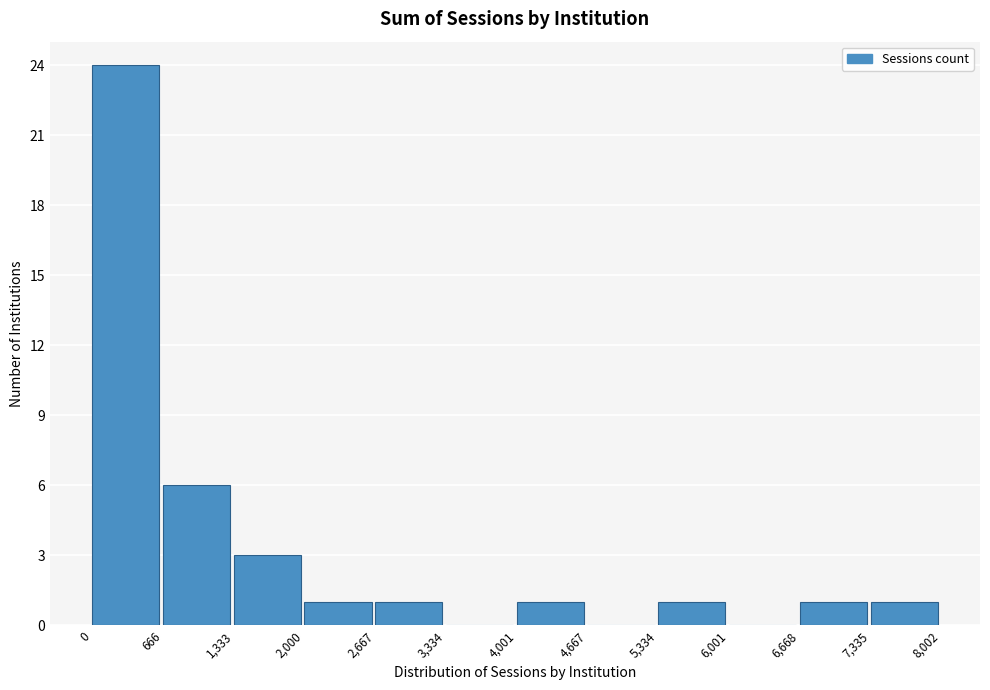

Reading left to right, transcribe this chart: for each bar, give the range it covers on the x-axis and its height. The values are not printed on the chart, so give them approximately, as read against the axis.

0 to 666: 24
666 to 1,333: 6
1,333 to 2,000: 3
2,000 to 2,667: 1
2,667 to 3,334: 1
3,334 to 4,001: 0
4,001 to 4,667: 1
4,667 to 5,334: 0
5,334 to 6,001: 1
6,001 to 6,668: 0
6,668 to 7,335: 1
7,335 to 8,002: 1